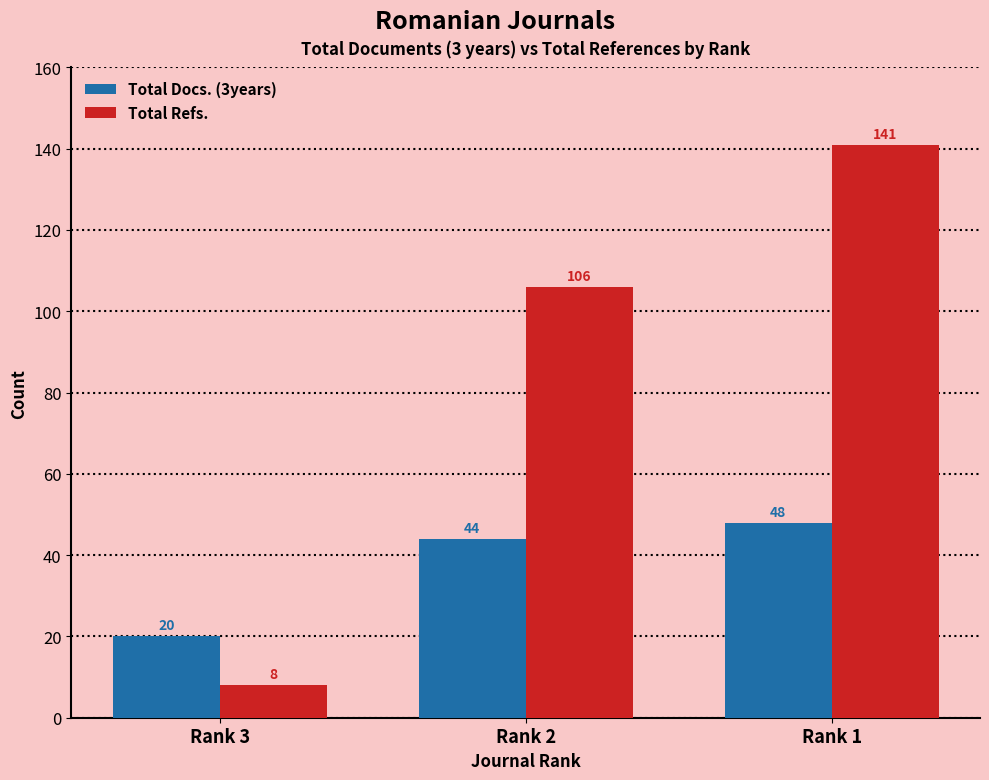

What is the value of the Total Docs. (3years) bar at the 1st from the left?

20